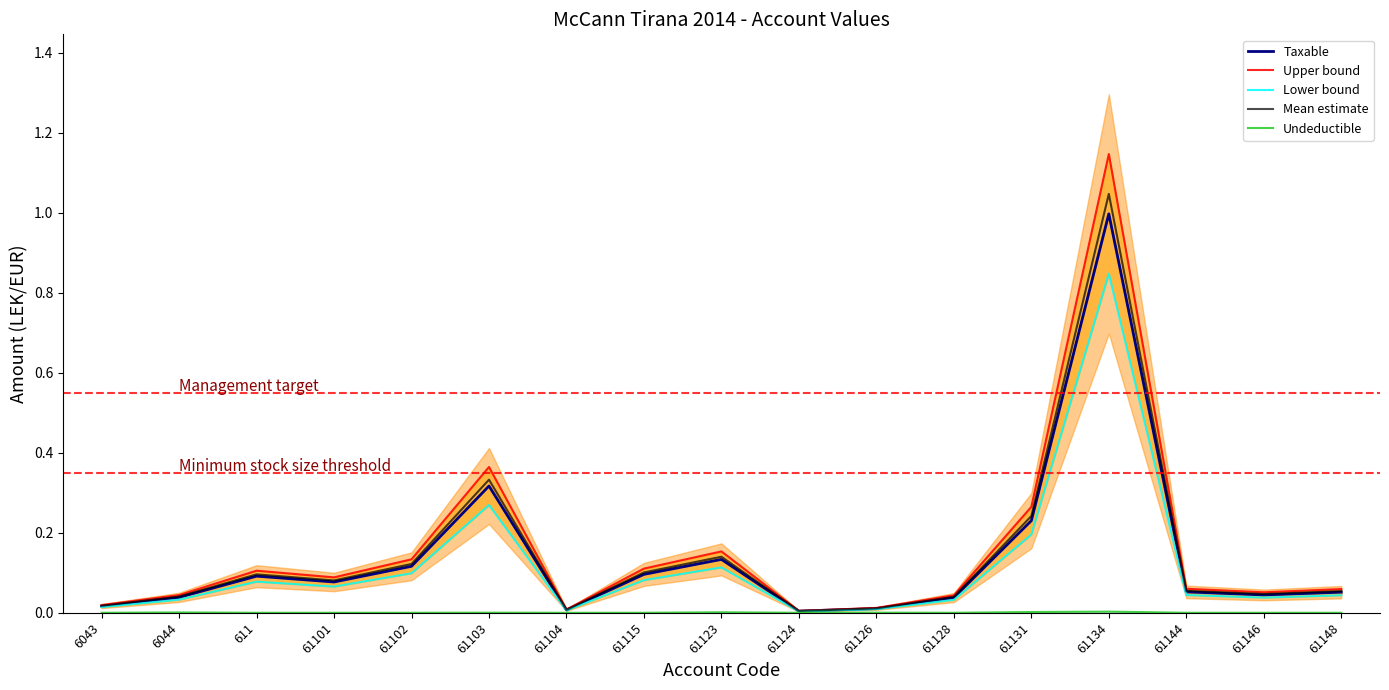

What is the sum of all Taxable values?

2.3